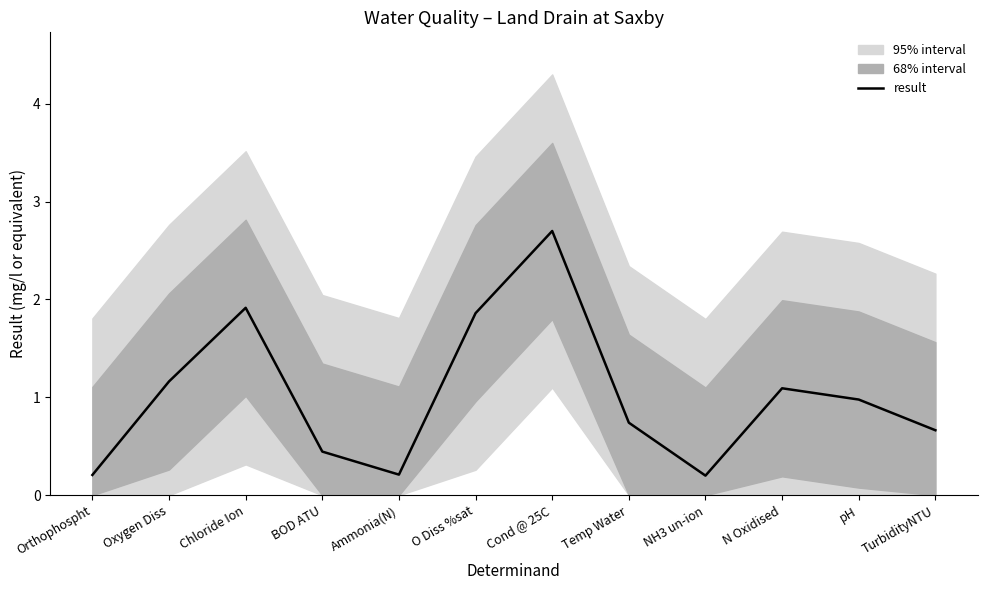

List the labels in order of value, largest first.

Cond @ 25C, Chloride Ion, O Diss %sat, Oxygen Diss, N Oxidised, pH, Temp Water, TurbidityNTU, BOD ATU, Ammonia(N), Orthophospht, NH3 un-ion